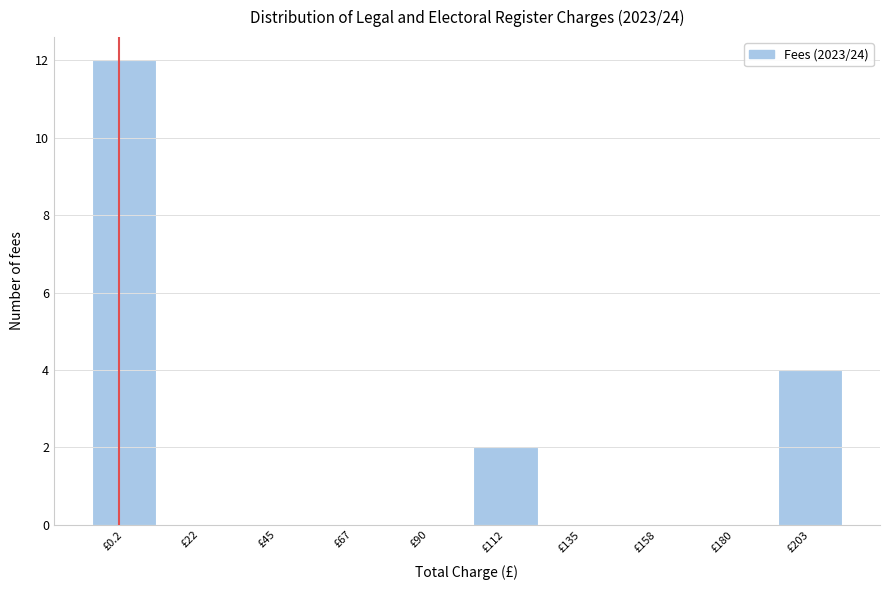

Reading left to right, extract all data points from this chart.

£0.2=12	£22=0	£45=0	£67=0	£90=0	£112=2	£135=0	£158=0	£180=0	£203=4